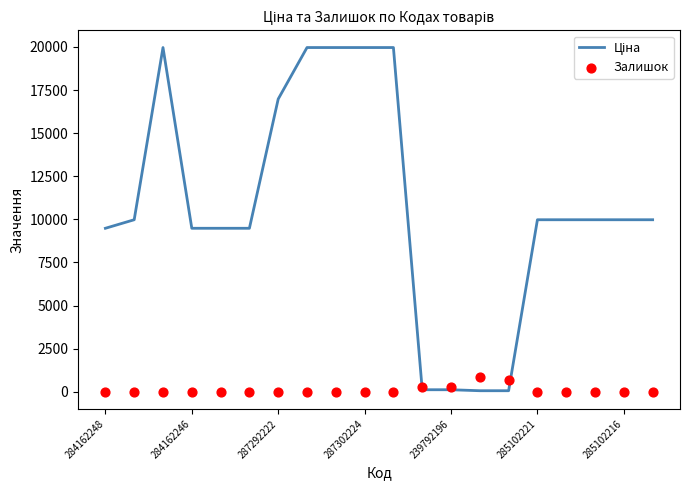

Which series reaches the minimum Y coordinate?

Залишок